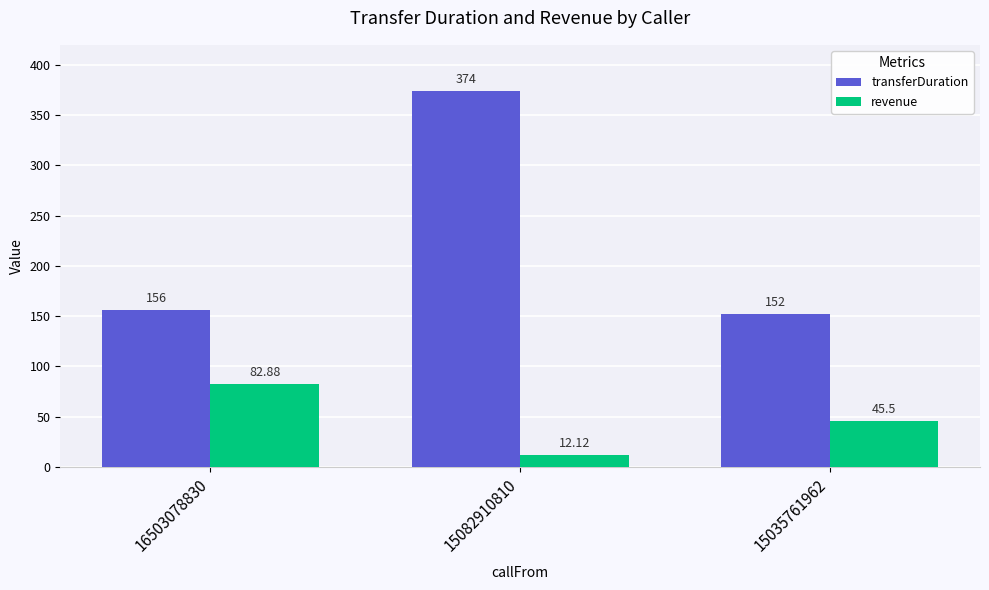

Where is revenue nearest to the value 47?

15035761962